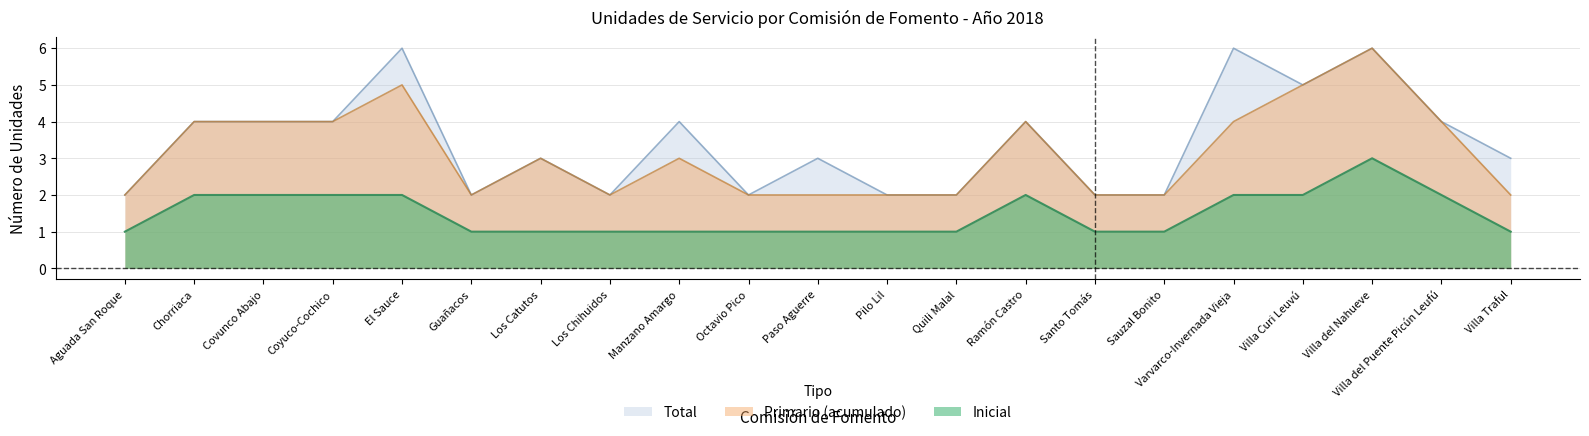

At how many categories does at least one series exceed 2?

13